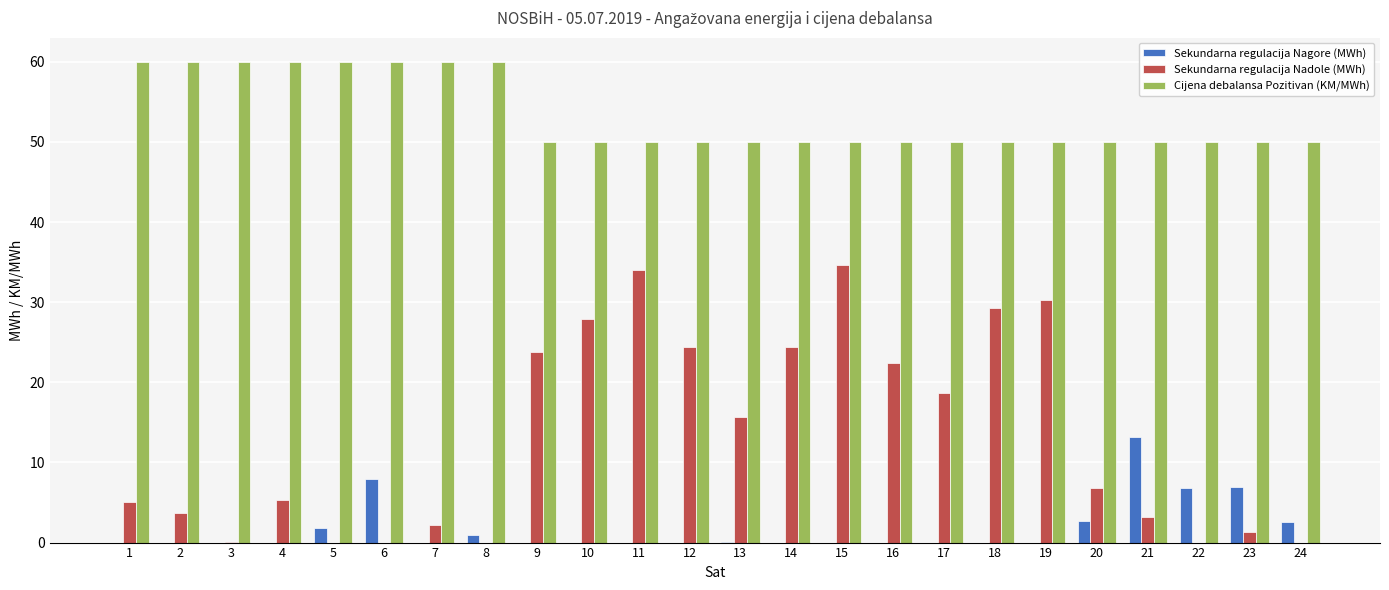

Is it true that Cijena debalansa Pozitivan (KM/MWh) equals 98.8 at 7?

False